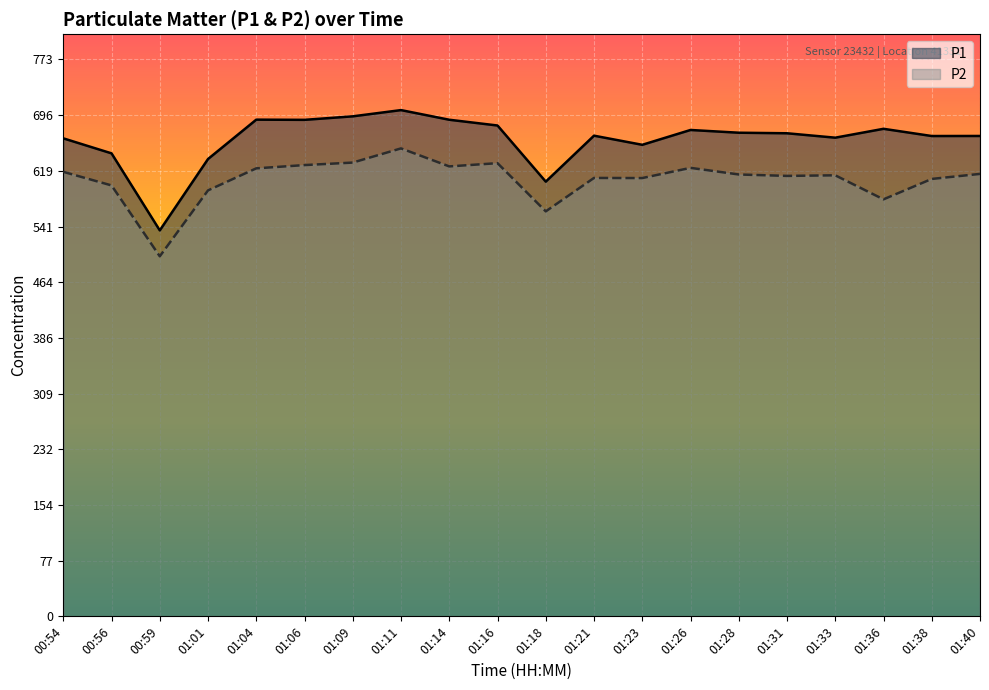

Reading right to left, extract all data points from this chart.

P1: 667.6	667.5	677.6	665.2	671.4	672.1	676.0	655.4	668.0	604.1	682.2	690.2	703.6	694.9	690.0	690.3	635.6	536.4	643.5	664.3
P2: 614.9	607.9	579.5	613.0	612.1	614.1	623.3	609.1	609.3	562.8	629.8	625.3	650.4	630.6	627.2	622.6	592.0	500.4	598.9	617.8